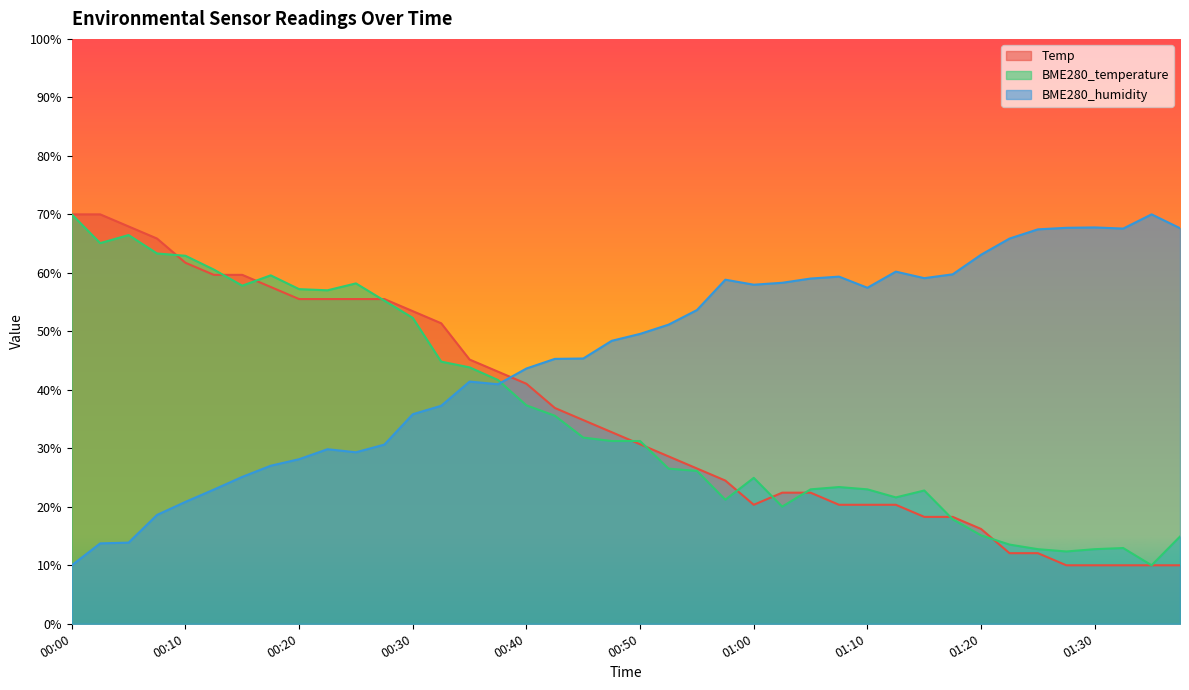

At which label does Temp reach its minimum?

01:27